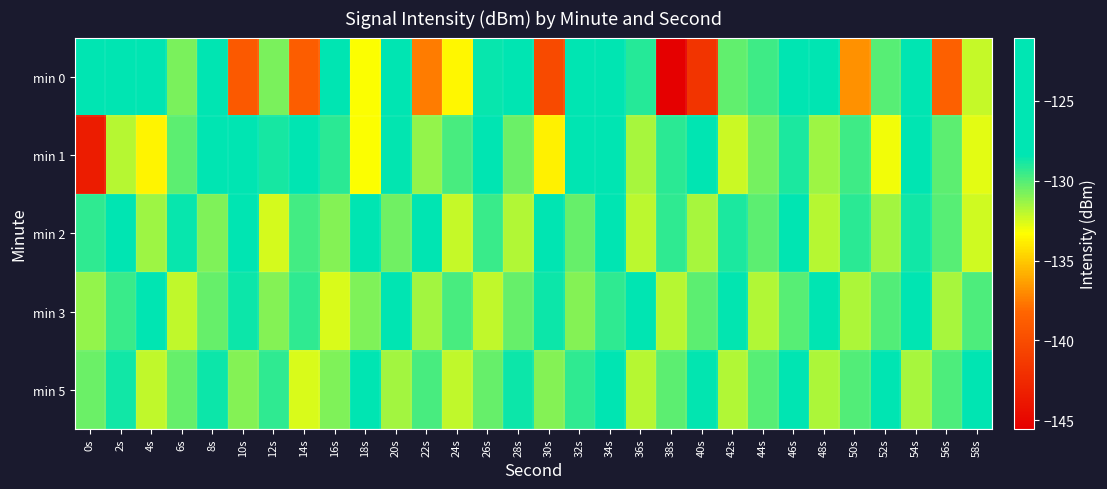

How many categories are shown in the chart?

30